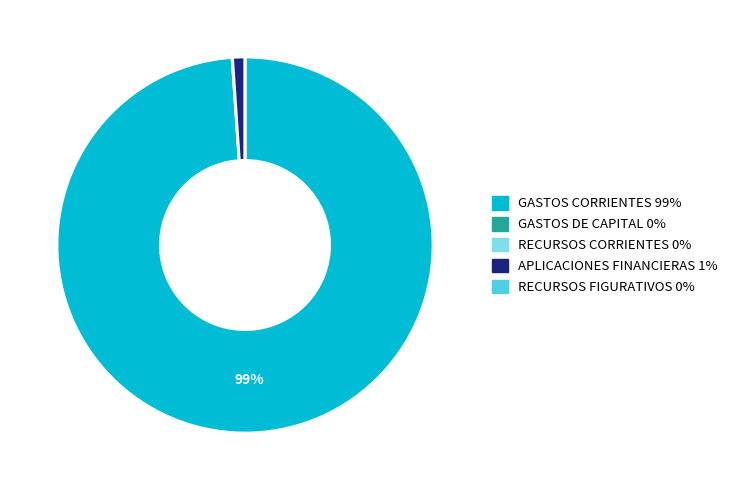

Is there a majority slice in this chart?

Yes